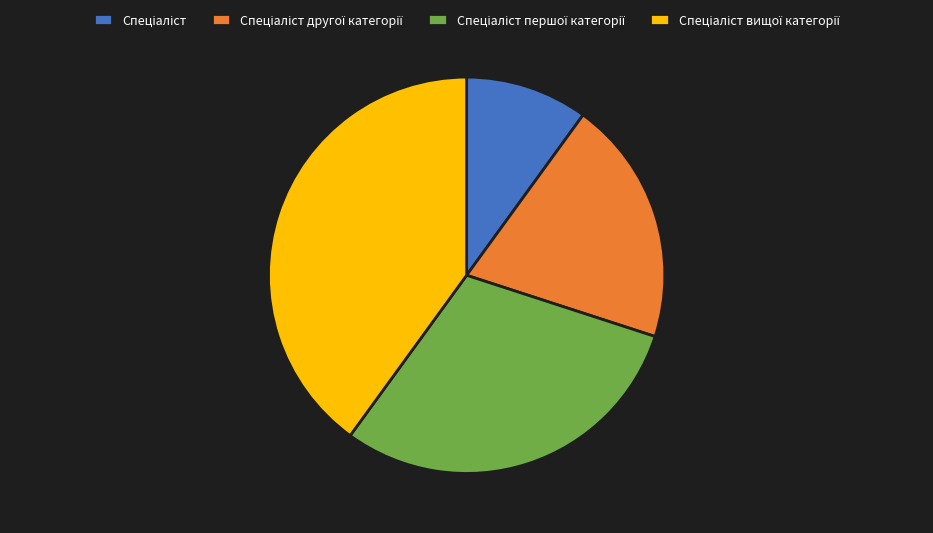

Count the number of slices in the pie.

4